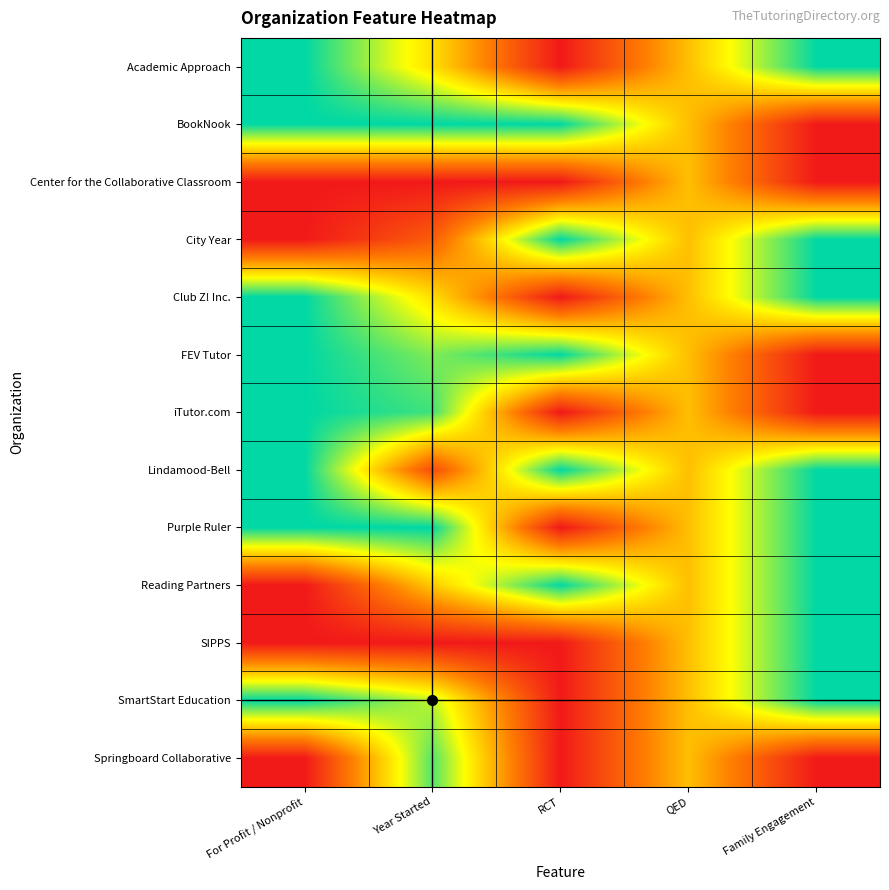

How many data points does each series have?

5